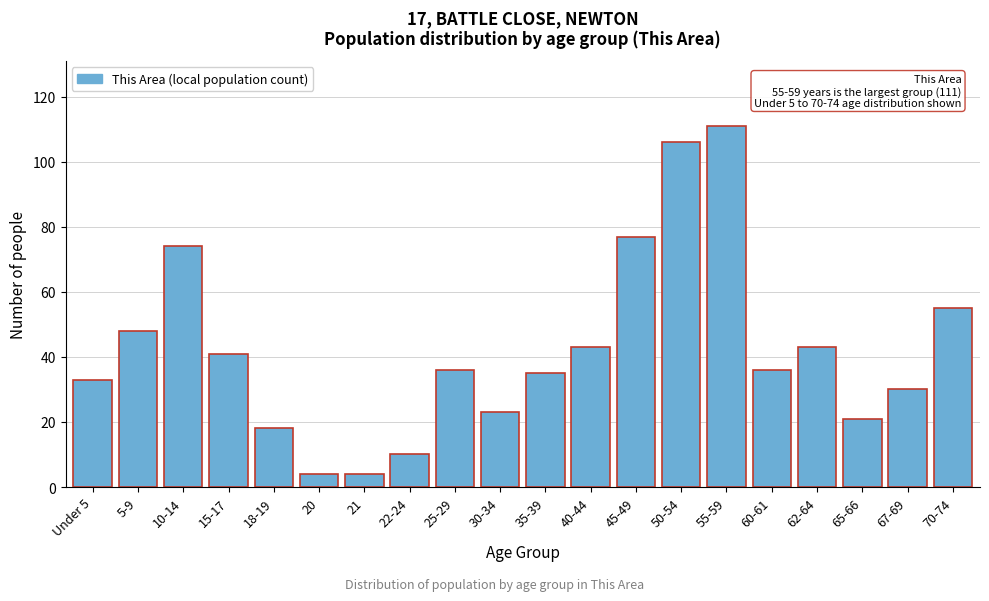

Reading right to left, transcribe all the data shown in this chart.

70-74=55	67-69=30	65-66=21	62-64=43	60-61=36	55-59=111	50-54=106	45-49=77	40-44=43	35-39=35	30-34=23	25-29=36	22-24=10	21=4	20=4	18-19=18	15-17=41	10-14=74	5-9=48	Under 5=33